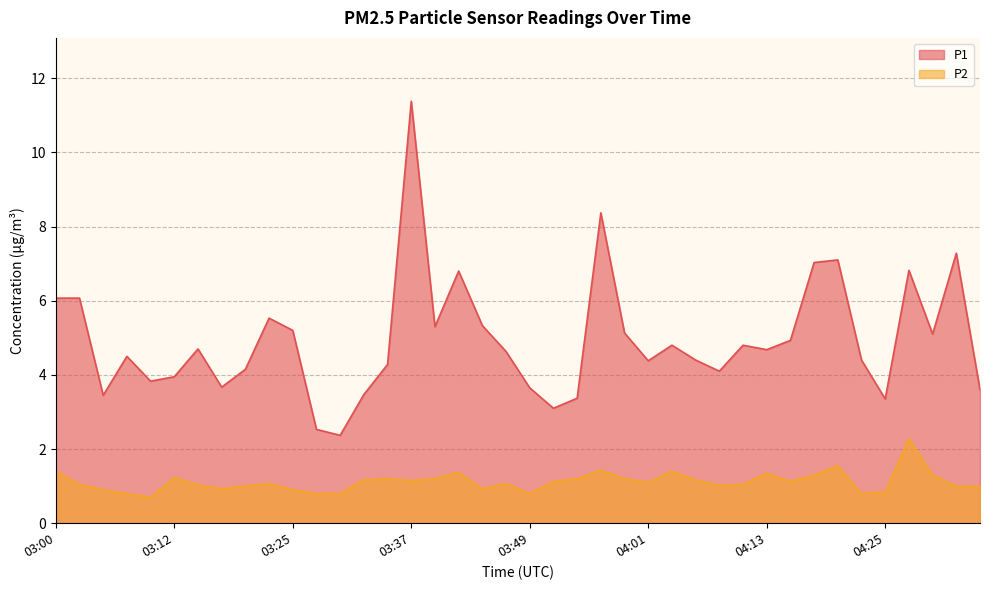

What position from the left is 03:34?

15